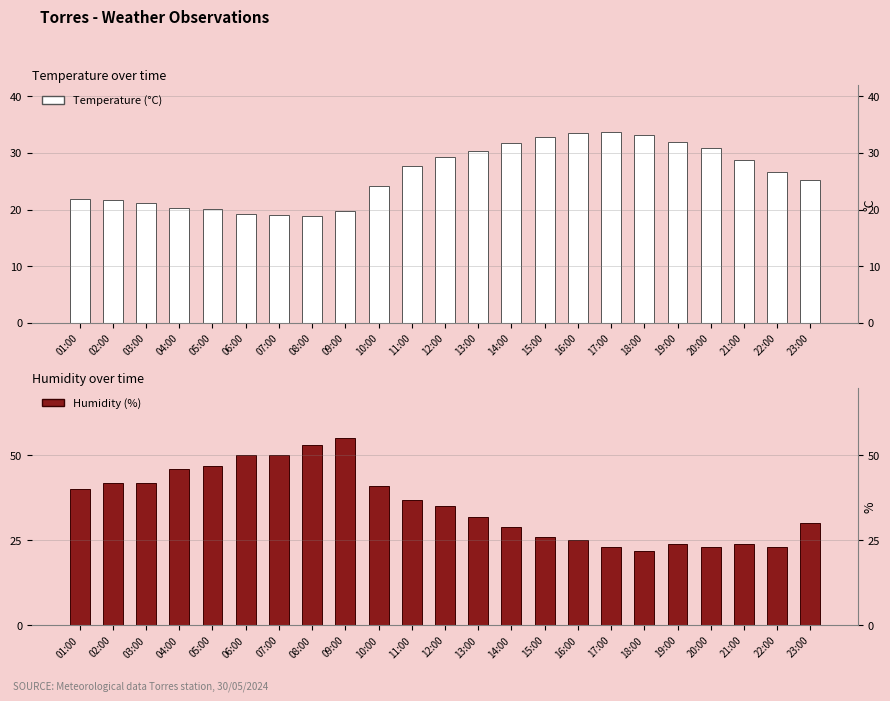

What is the difference between the highest and lowest values at 05:00?

26.9